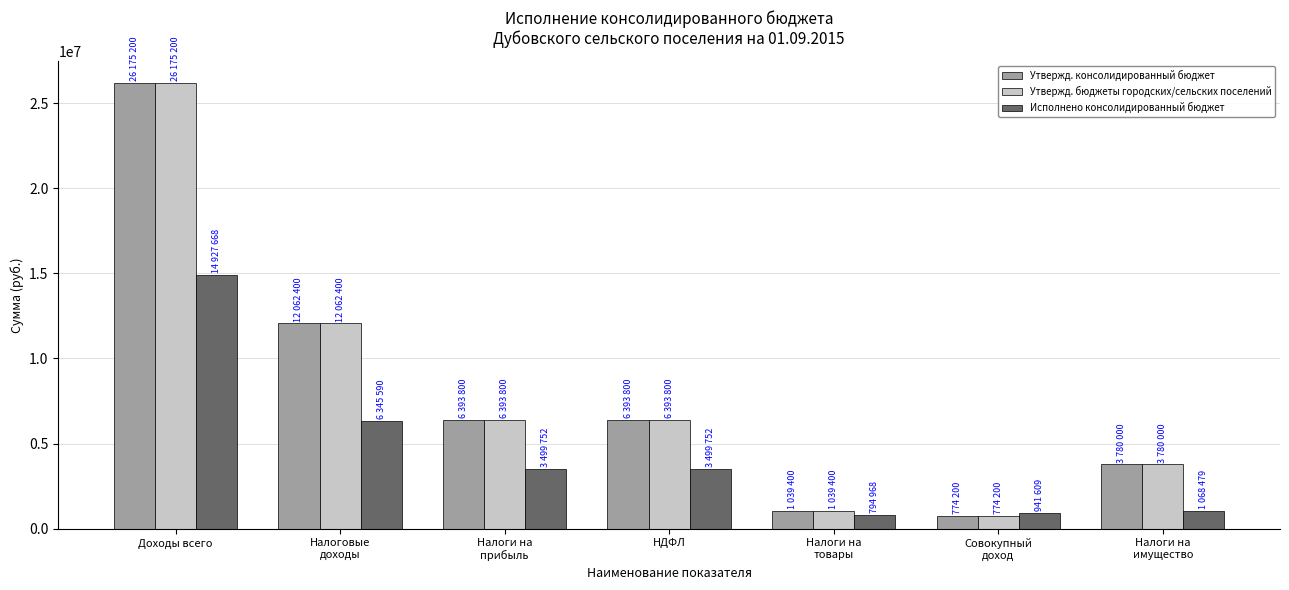

What is the label of the 1st bar from the right?

Налоги на
имущество